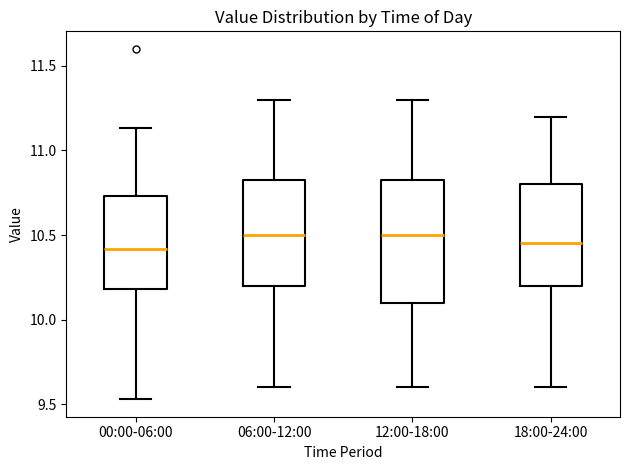

Where does the lower whisker of the box for 06:00-12:00 end on the y-axis? The values are not printed on the chart, so give them approximately, as read against the axis.

9.60